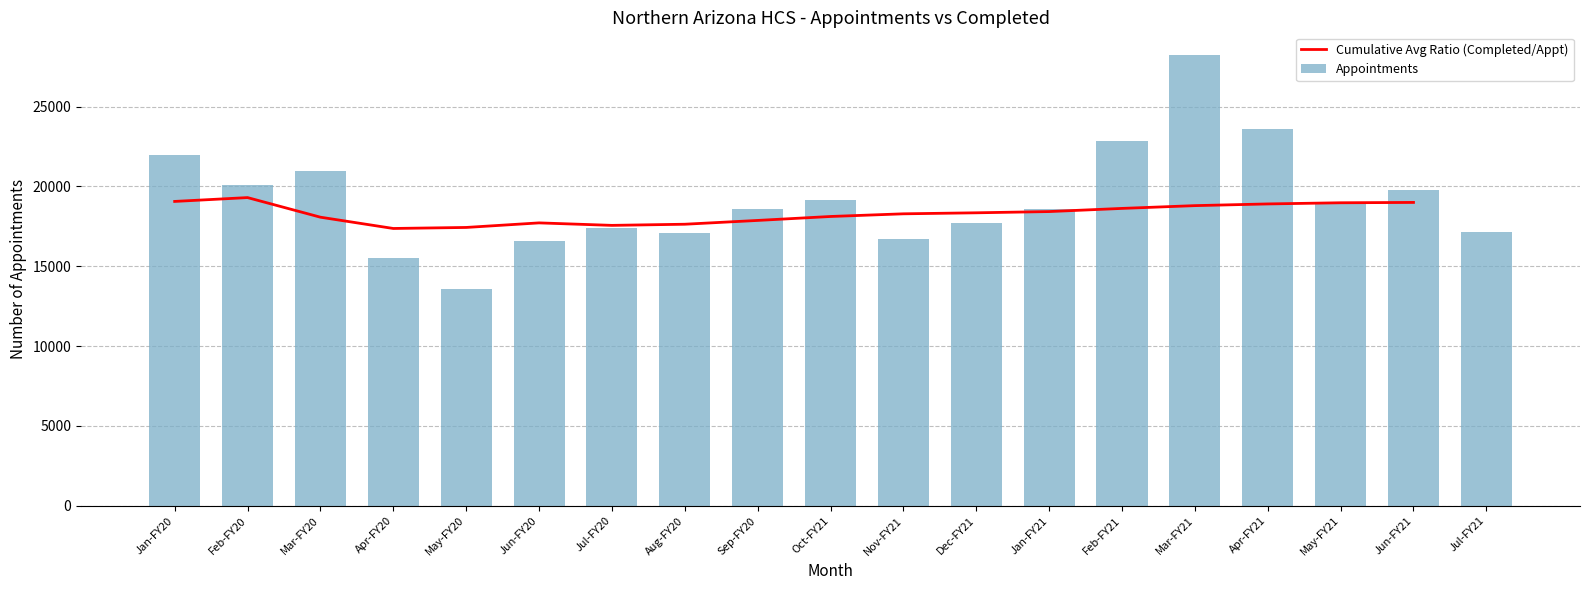

How many bars are there in total?

19